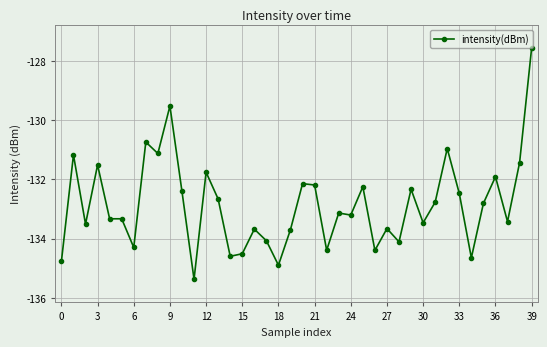

True or false: there are more than 2 points higher than both neighbors.

True